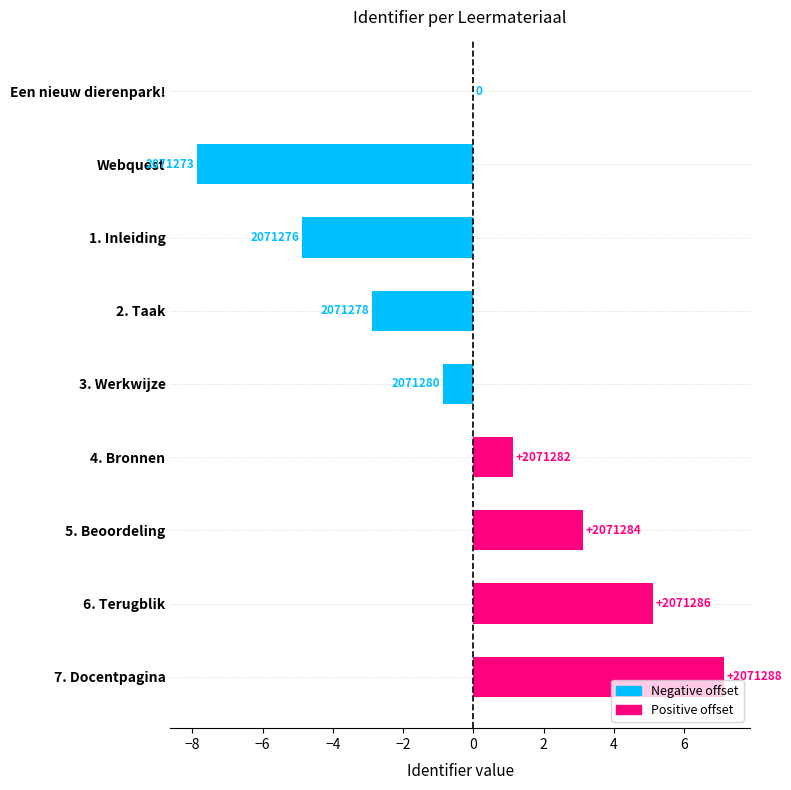

Are the bars horizontal?

Yes